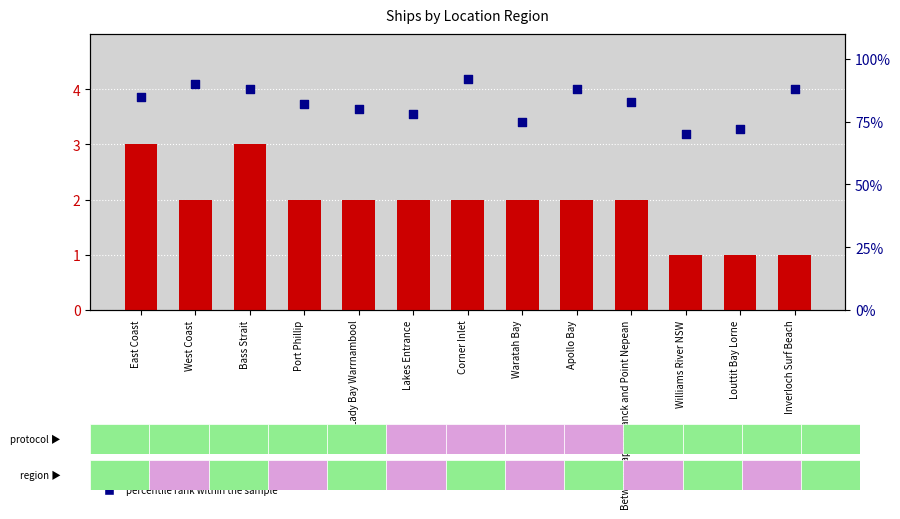

Which series has the largest total across all categories?

percentile rank within the sample